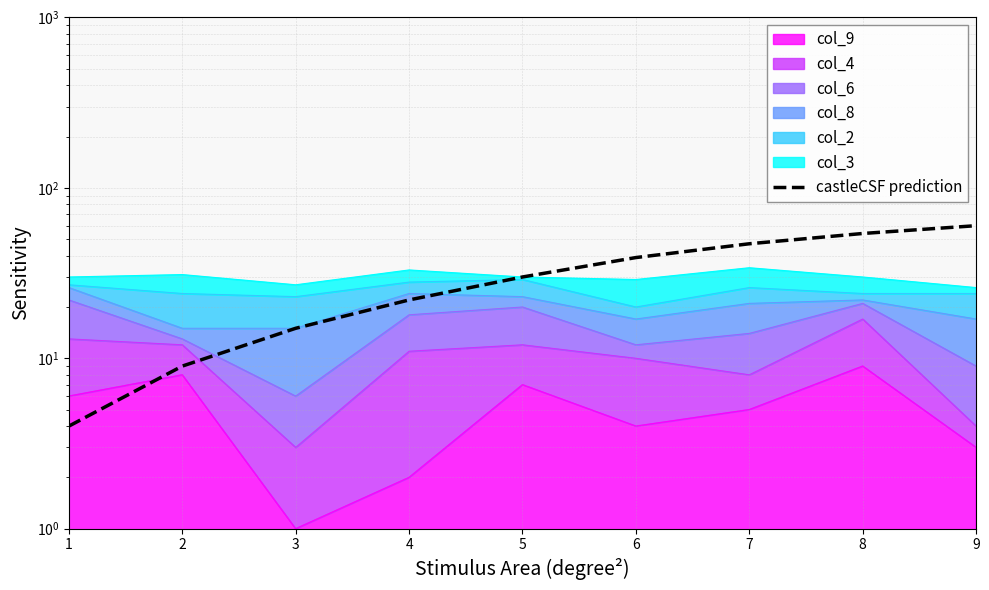

Approximately how many times larger is the value at 7 compared to 5?

1.6